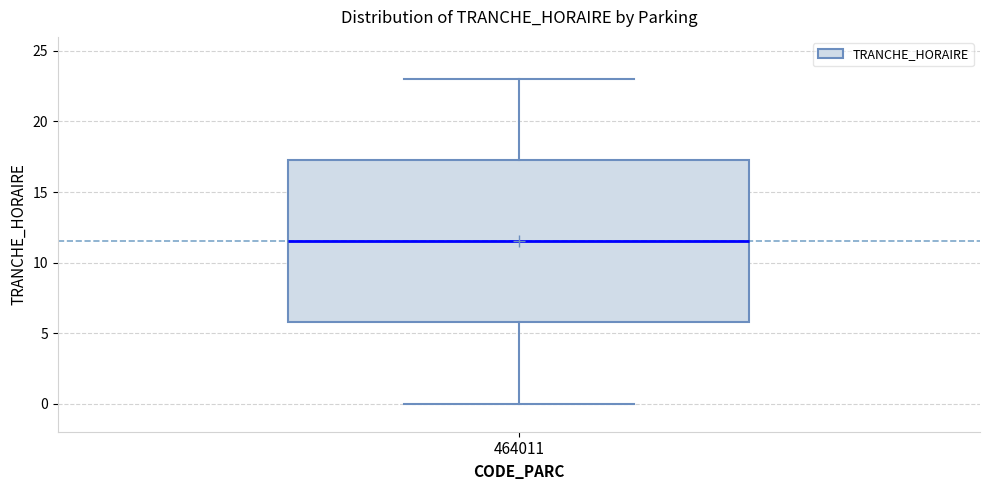

Read this box plot against the y-axis: the position of the median line, the range covered by the box, and the ends of both whiskers. The values are not printed on the chart, so give them approximately, as read against the axis.

median 11.5, box 6.0 to 17.5, whiskers 0.0 to 23.0